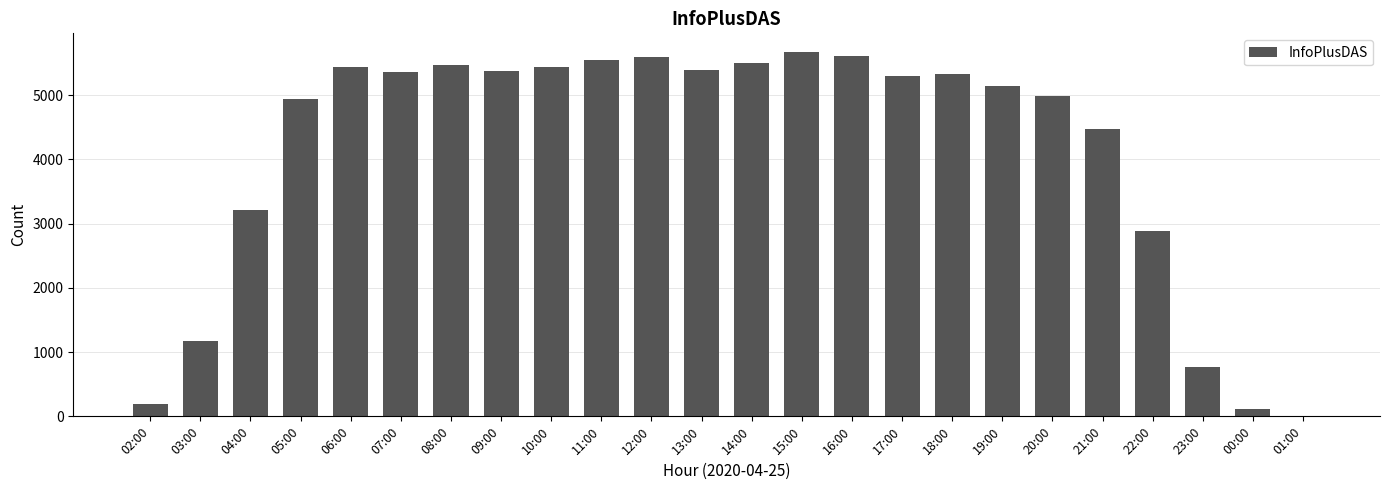

The value at 21:00 is 7790. True or false?

False